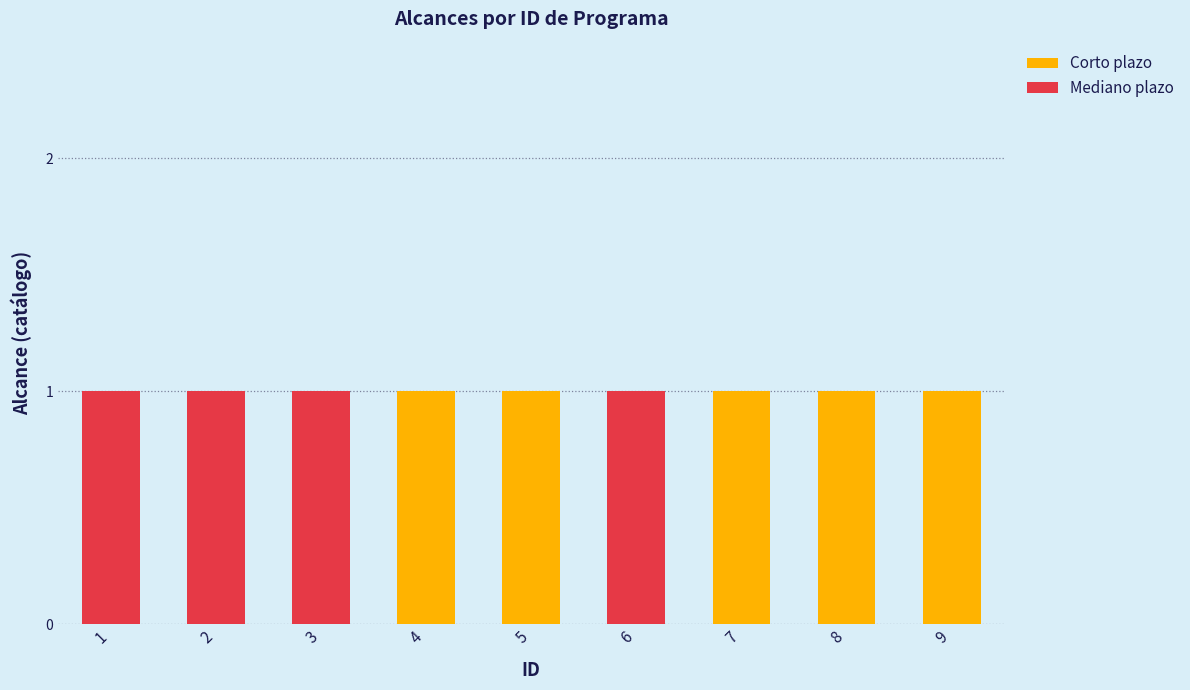

The Corto plazo series shows 2 at 7. True or false?

False